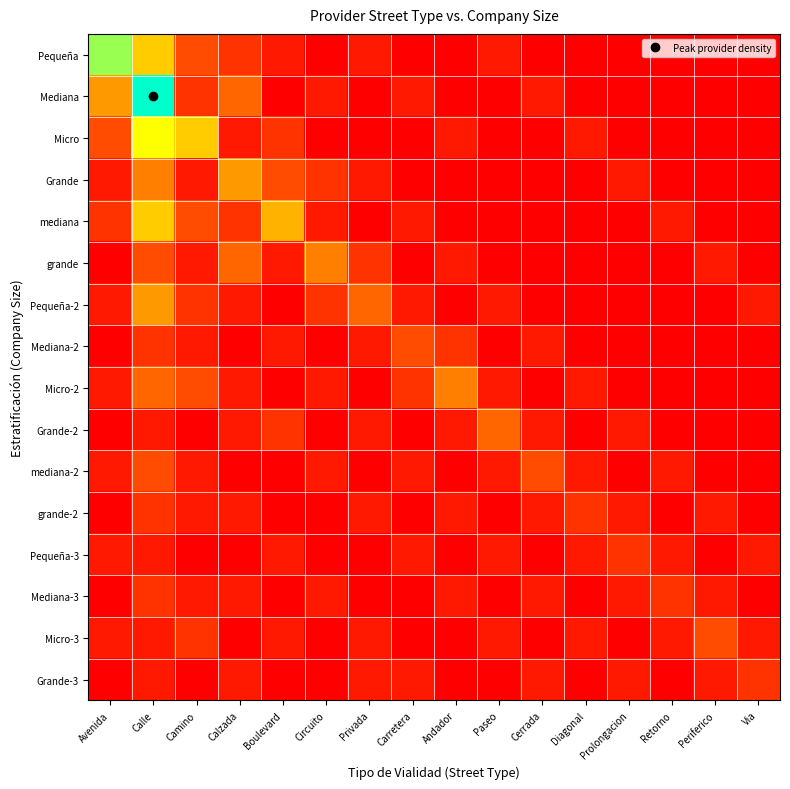

At which category is the sum across all series the highest?

Calle